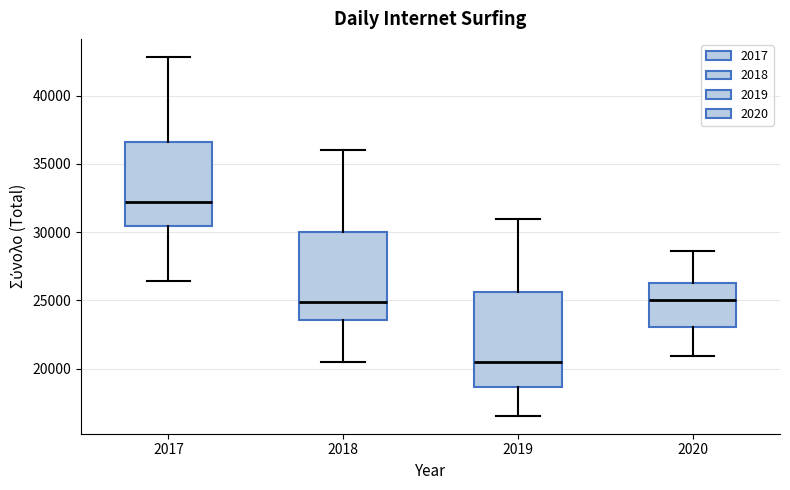

Where is the lower edge of the box at x = 2017 on the y-axis? The values are not printed on the chart, so give them approximately, as read against the axis.

30500